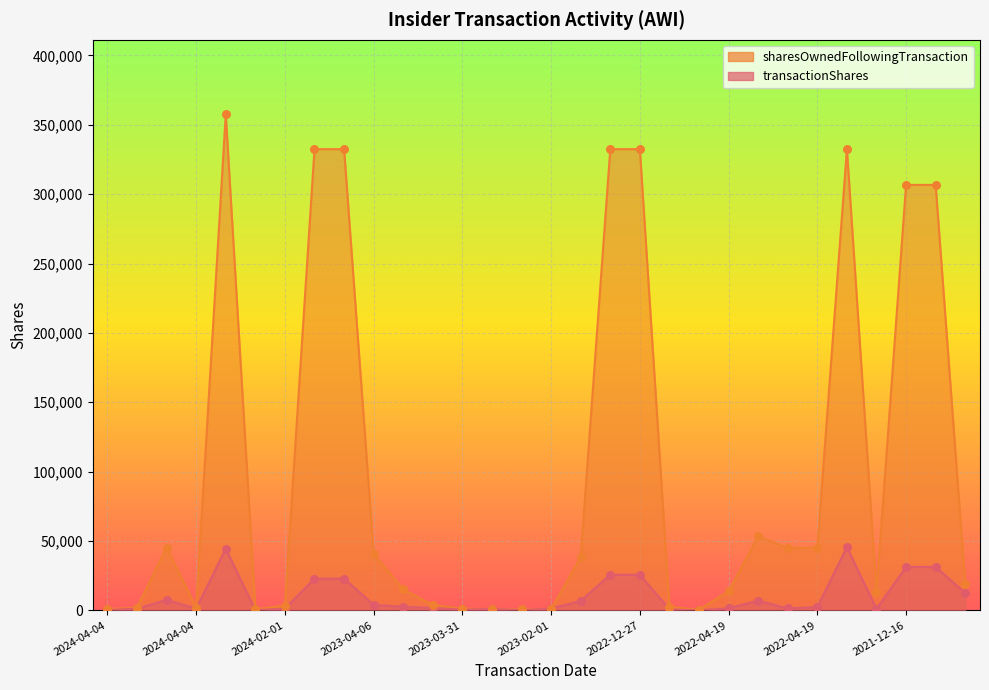

At how many categories does at least one series exceed 114832?

8